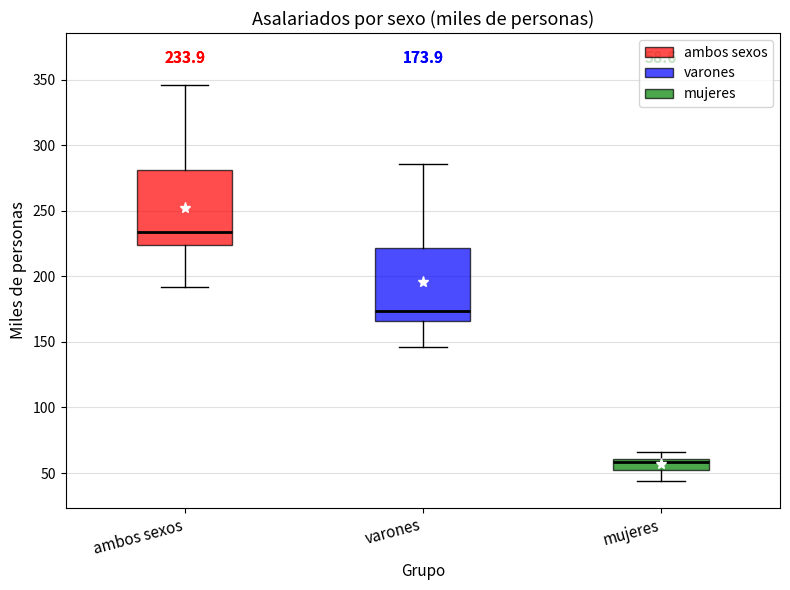

Which box's median line is the lowest?

mujeres